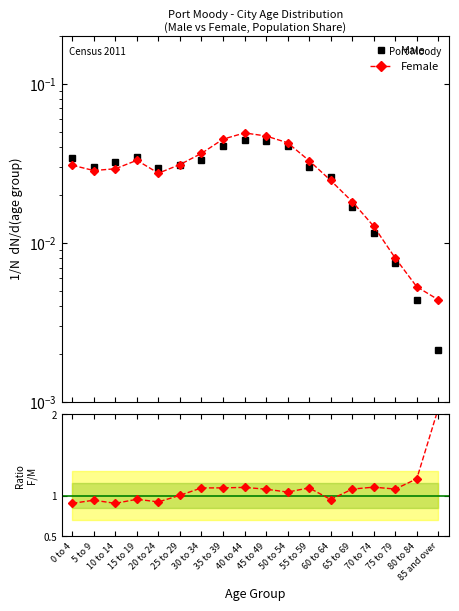

Reading right to left, what are all the values shown in this chart?

Male: 85 and over=0.0	80 to 84=0.0	75 to 79=0.0	70 to 74=0.0	65 to 69=0.0	60 to 64=0.0	55 to 59=0.0	50 to 54=0.0	45 to 49=0.0	40 to 44=0.0	35 to 39=0.0	30 to 34=0.0	25 to 29=0.0	20 to 24=0.0	15 to 19=0.0	10 to 14=0.0	5 to 9=0.0	0 to 4=0.0
Female: 85 and over=0.0	80 to 84=0.0	75 to 79=0.0	70 to 74=0.0	65 to 69=0.0	60 to 64=0.0	55 to 59=0.0	50 to 54=0.0	45 to 49=0.0	40 to 44=0.0	35 to 39=0.0	30 to 34=0.0	25 to 29=0.0	20 to 24=0.0	15 to 19=0.0	10 to 14=0.0	5 to 9=0.0	0 to 4=0.0
Female/Male: 85 and over=2.1	80 to 84=1.2	75 to 79=1.1	70 to 74=1.1	65 to 69=1.1	60 to 64=1.0	55 to 59=1.1	50 to 54=1.0	45 to 49=1.1	40 to 44=1.1	35 to 39=1.1	30 to 34=1.1	25 to 29=1.0	20 to 24=0.9	15 to 19=1.0	10 to 14=0.9	5 to 9=0.9	0 to 4=0.9